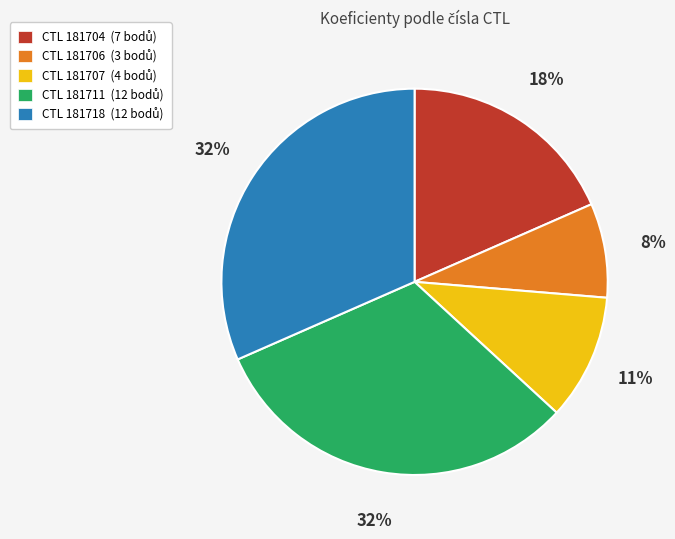

To the nearest percent, what is the difference between the largest and smallest slice percentages?

24%